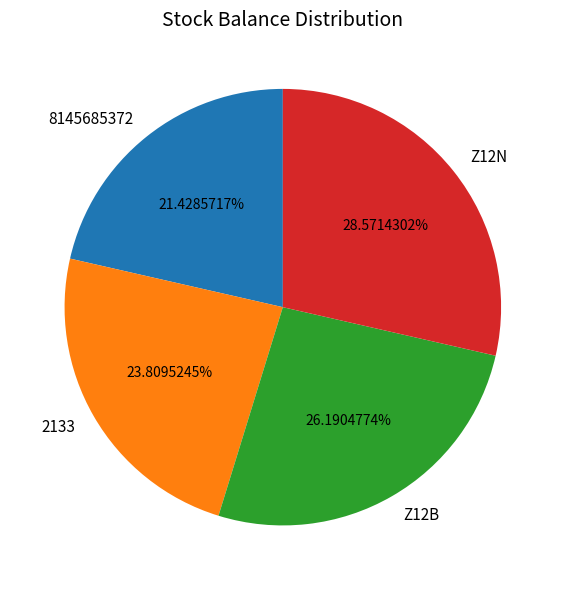

Combined, do Z12N and 2133 account for over 50%?

Yes